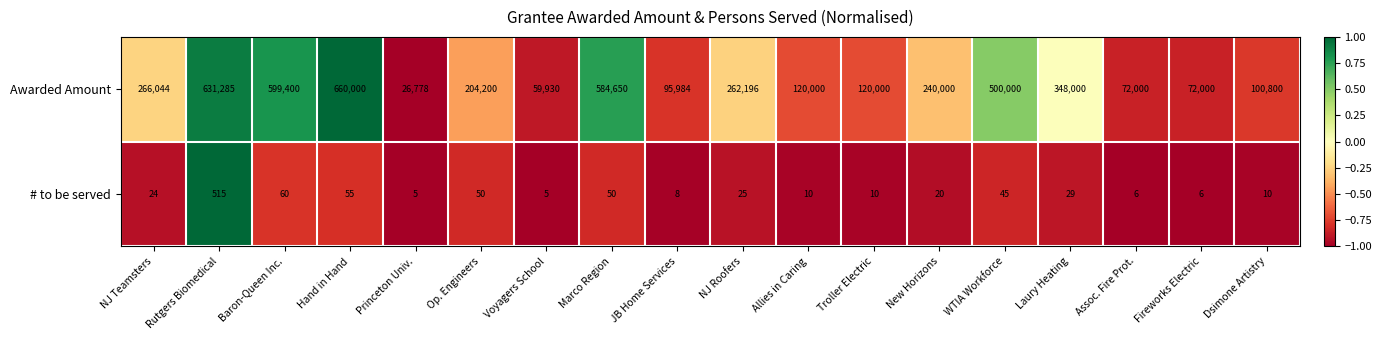

At Assoc. Fire Prot., list the series in order from smallest to largest.

# to be served, Awarded Amount